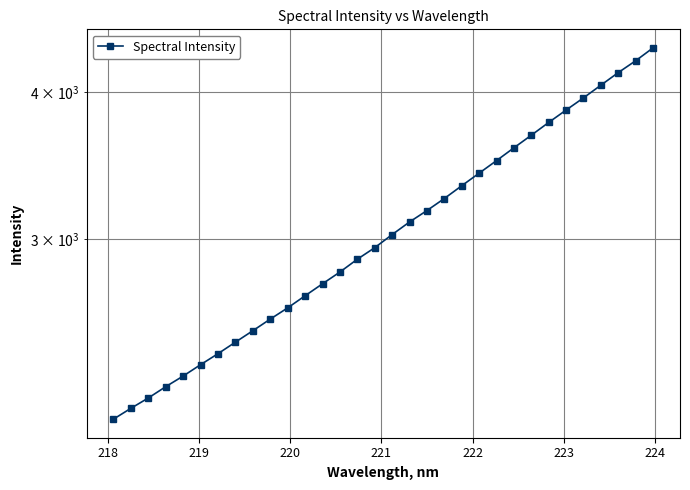

What is the difference between the maximum and minimum values?

2251.6